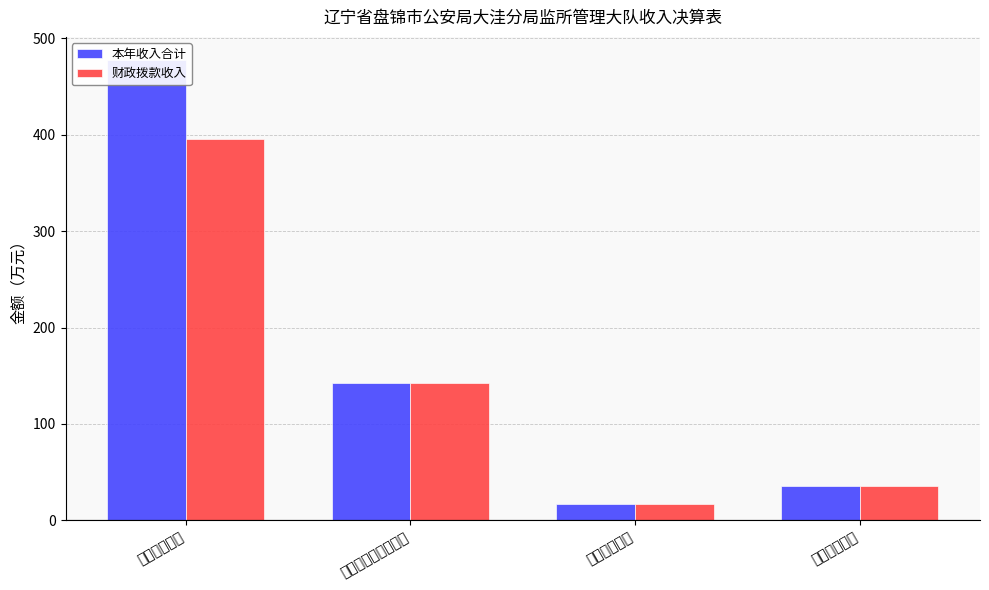

List the labels in order of 本年收入合计 value, smallest first.

卫生健康支出, 住房保障支出, 社会保障和就业支出, 公共安全支出